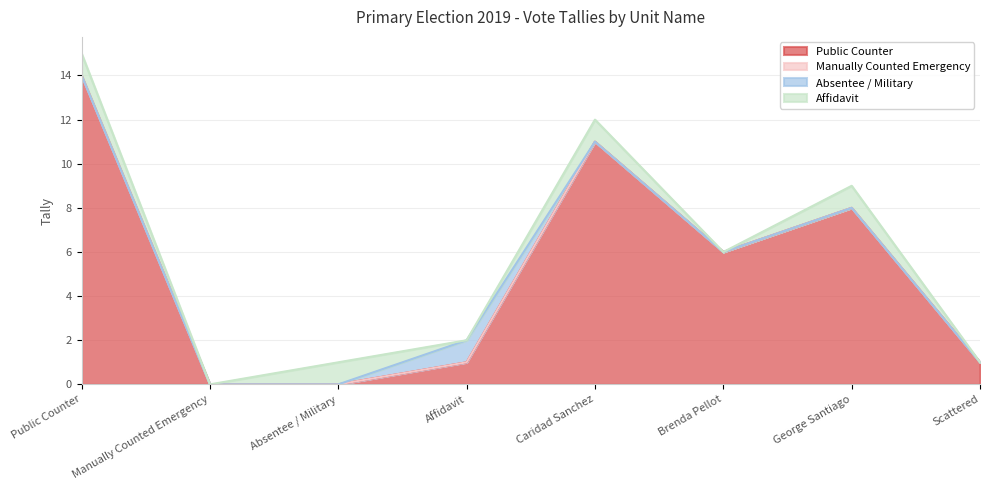

True or false: Absentee / Military and Public Counter intersect in this chart.

False